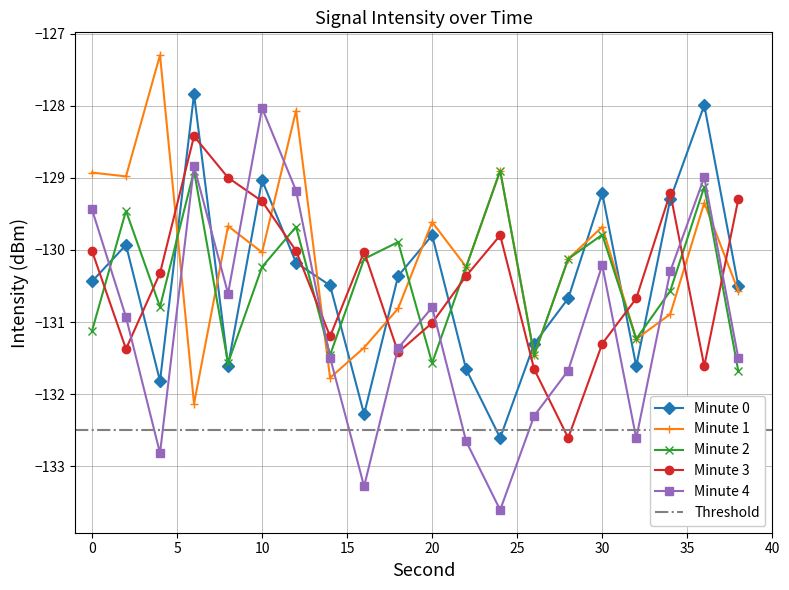

Which category has the highest value across all series?

4